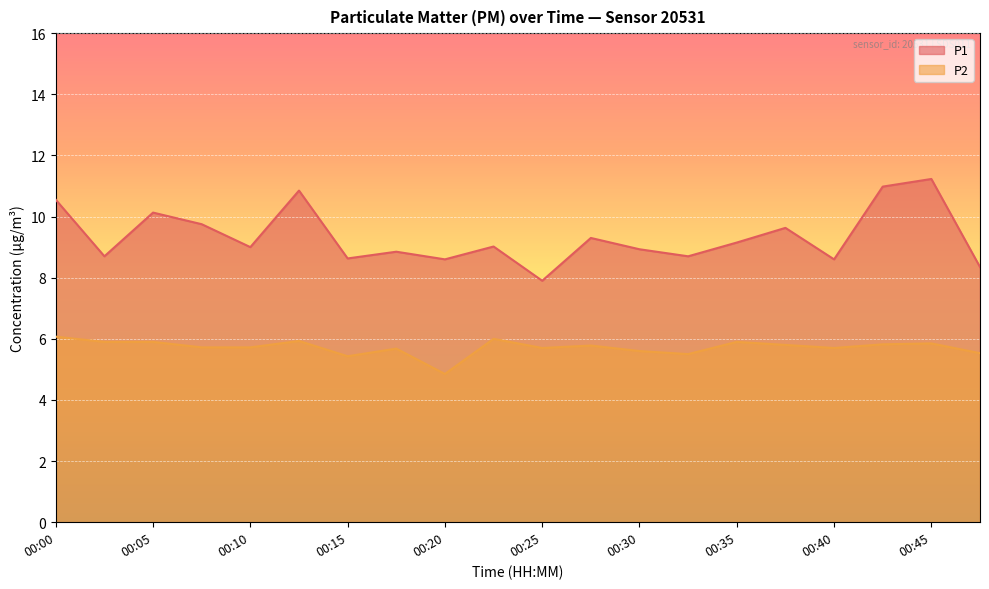

Reading left to right, what are all the values shown in this chart?

P1: 10.6	8.7	10.1	9.8	9.0	10.8	8.6	8.8	8.6	9.0	7.9	9.3	8.9	8.7	9.2	9.6	8.6	11.0	11.2	8.3
P2: 6.1	5.9	5.9	5.7	5.7	5.9	5.4	5.7	4.8	6.0	5.7	5.8	5.6	5.5	5.9	5.8	5.7	5.8	5.8	5.5